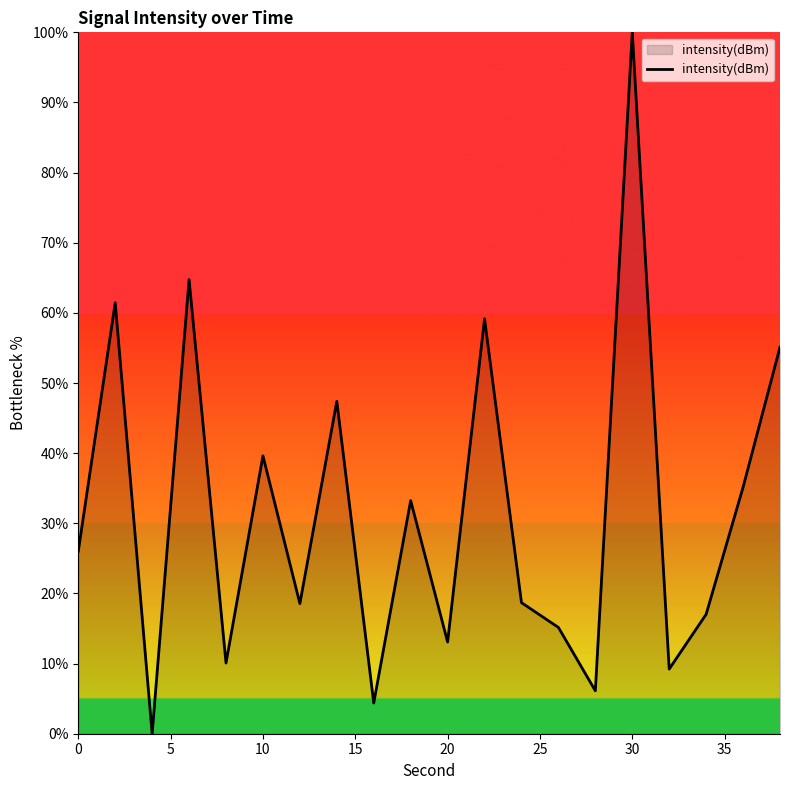

What is the greatest value displayed?

100.0